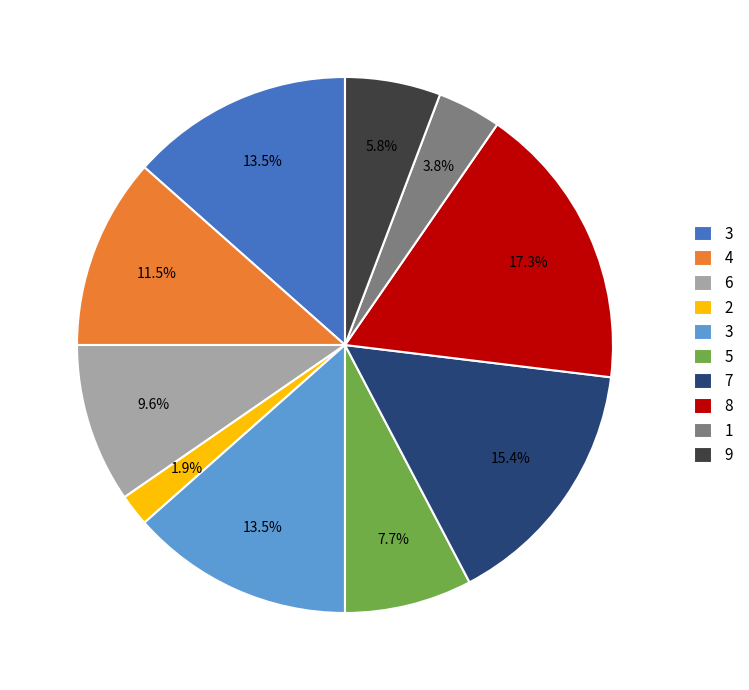

To the nearest percent, what is the average slice percentage?

10%